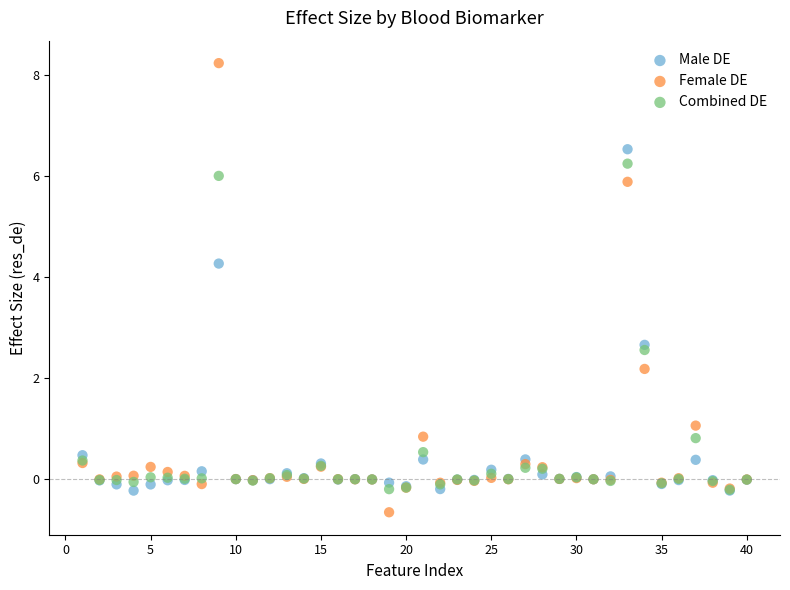

Across all series, what Y value is closest to 3?

2.7